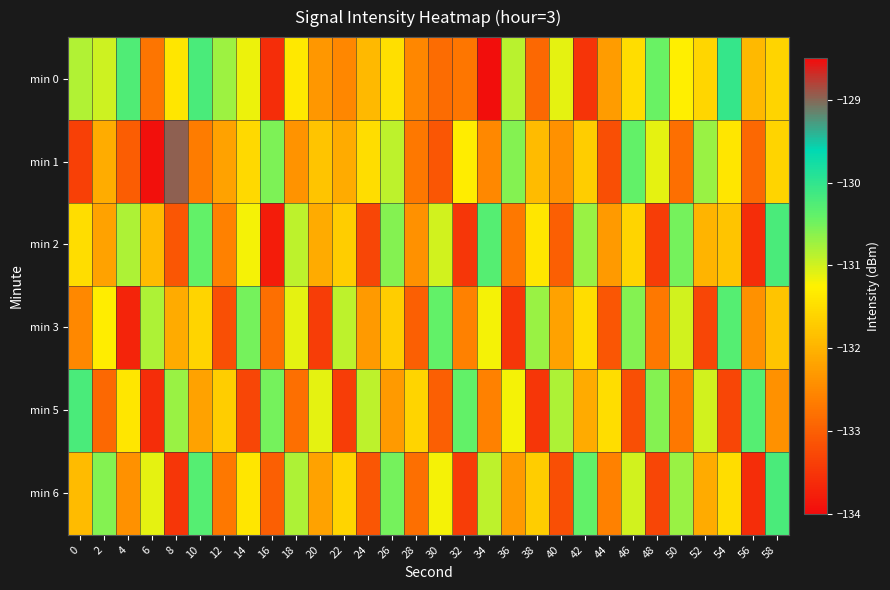

Which series has the largest range (max minus min)?

min 1